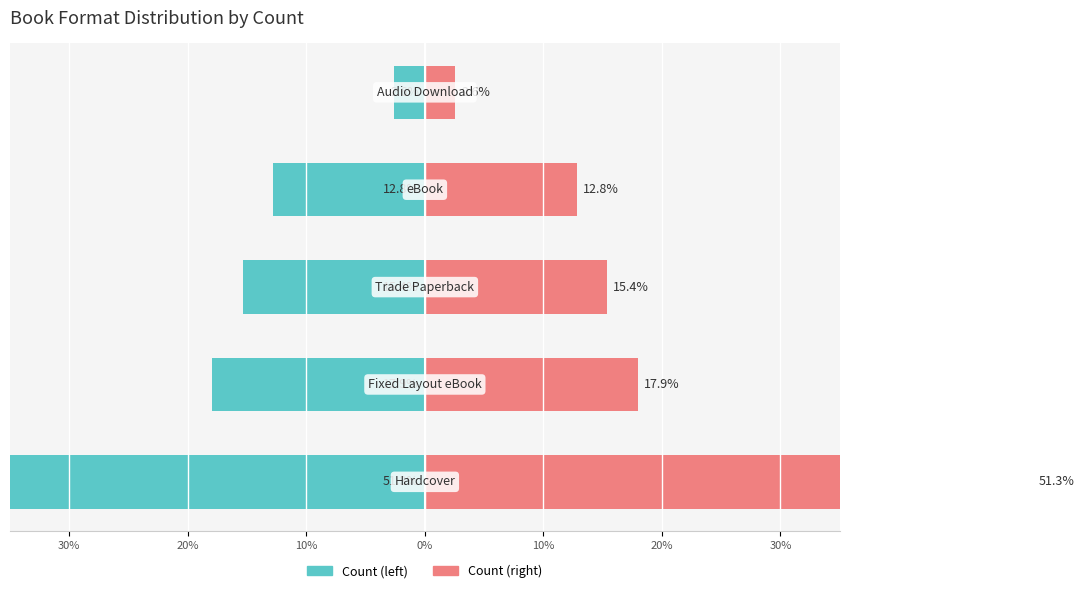

Between 0% and 10%, which series saw the biggest shift?

Count (left)